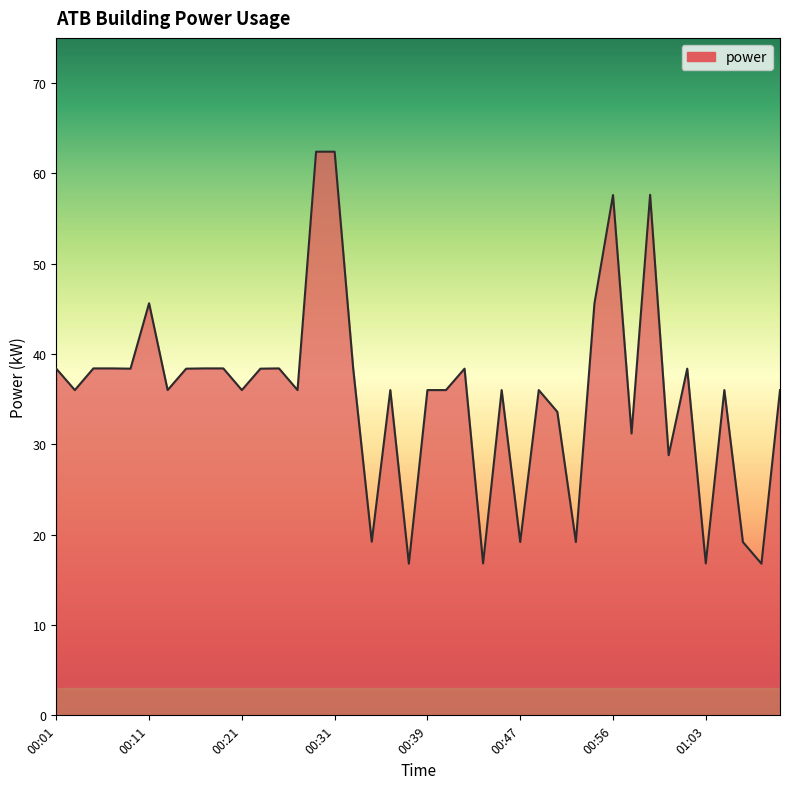

What is the smallest value displayed?

16.8